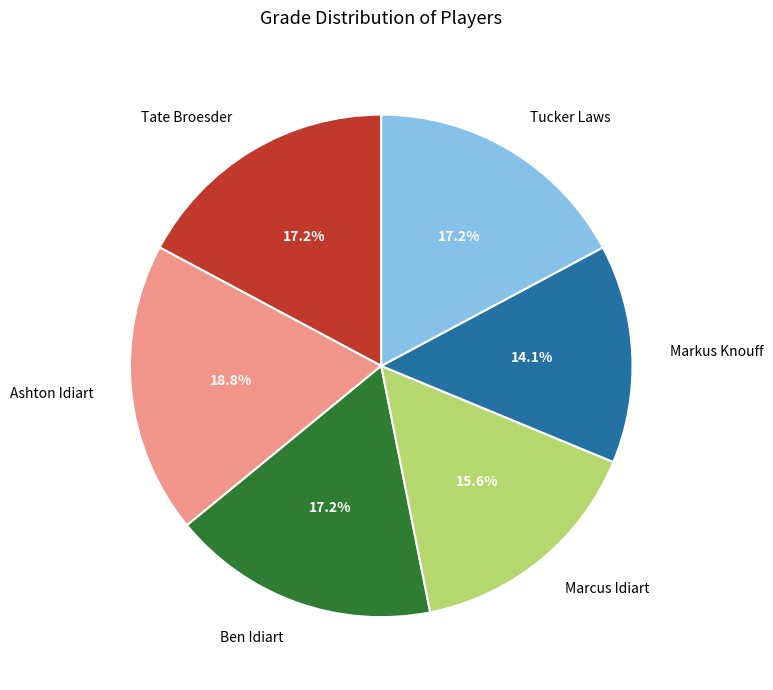

To the nearest percent, what percentage of the pie is Marcus Idiart?

16%